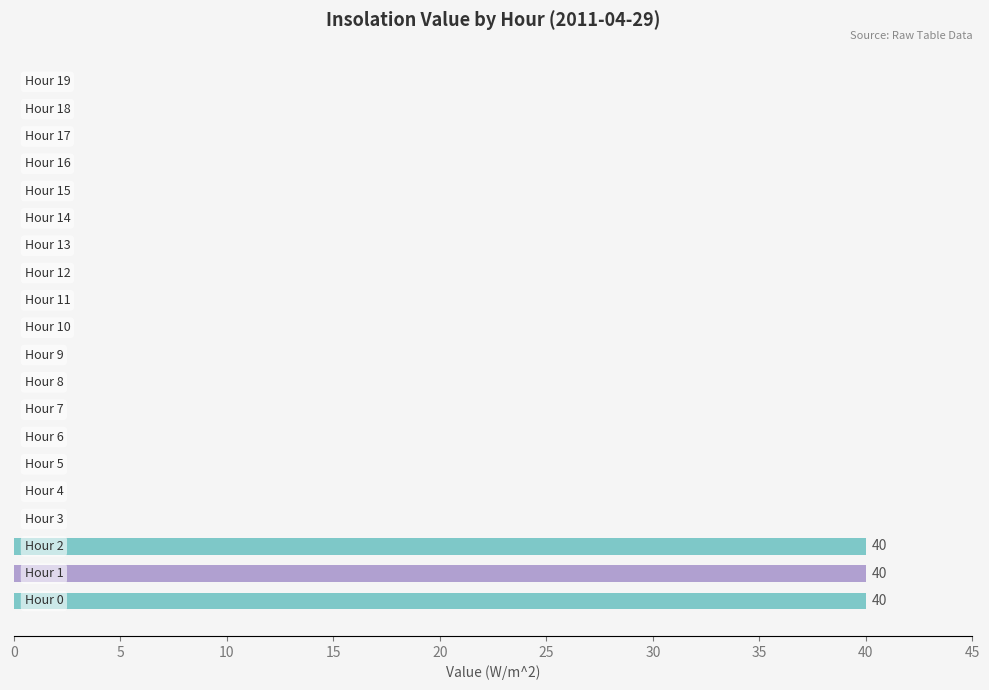

What is the sum of all values?

120